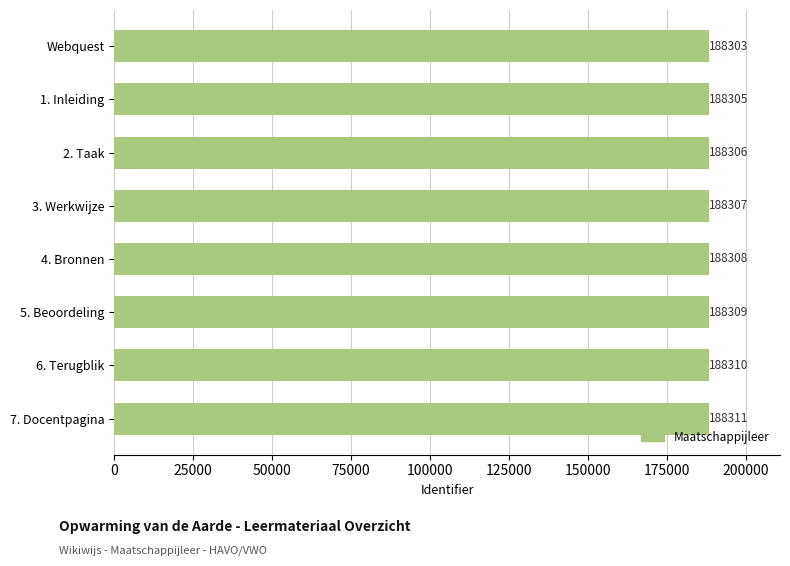

The value at 2. Taak is 79367. True or false?

False